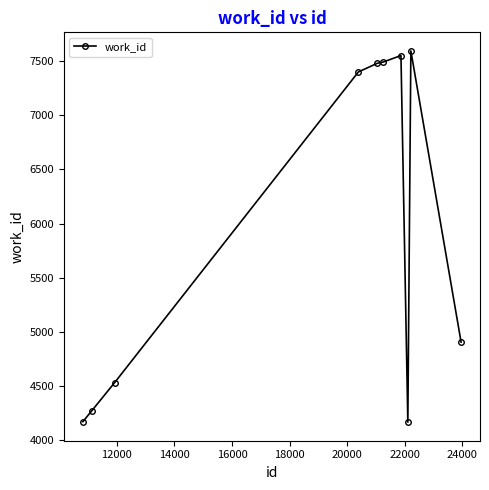

What is the smallest value displayed?

4167